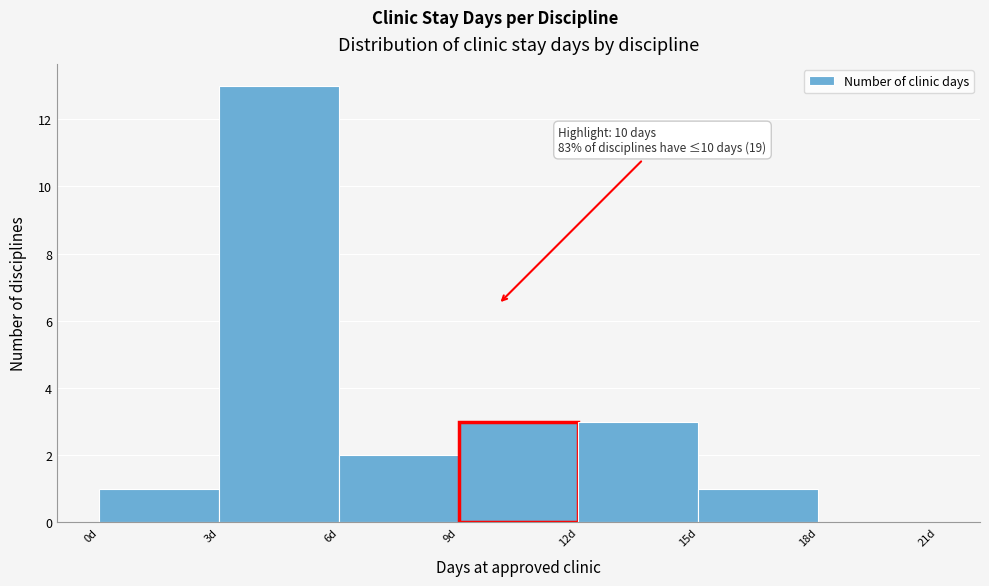

Over which range of the x-axis is the bar tallest?

3 to 6